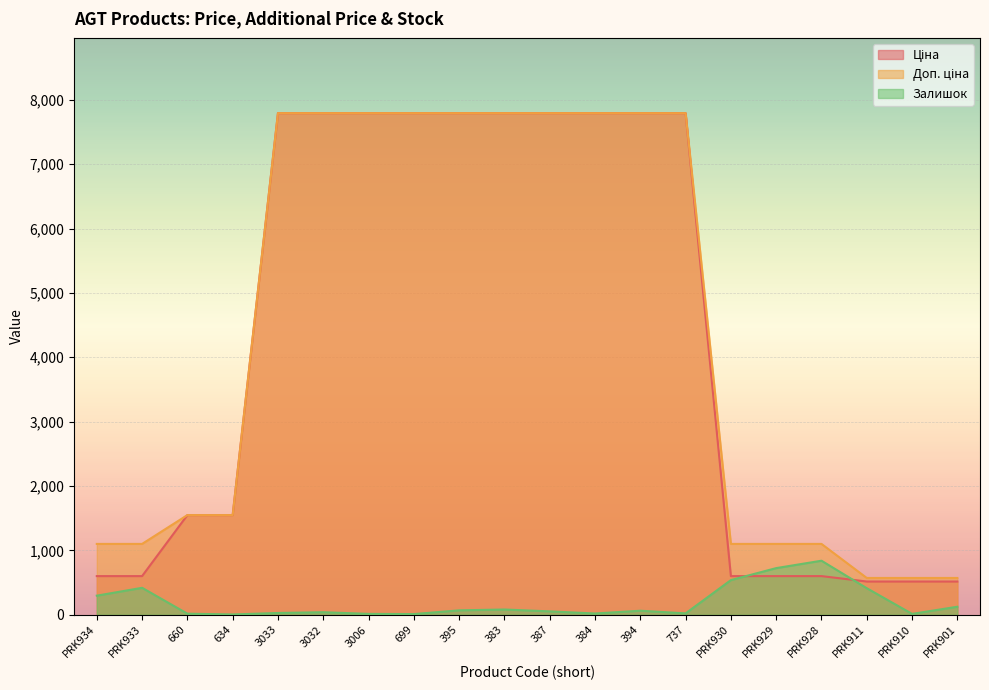

True or false: Ціна and Залишок cross at least once.

True